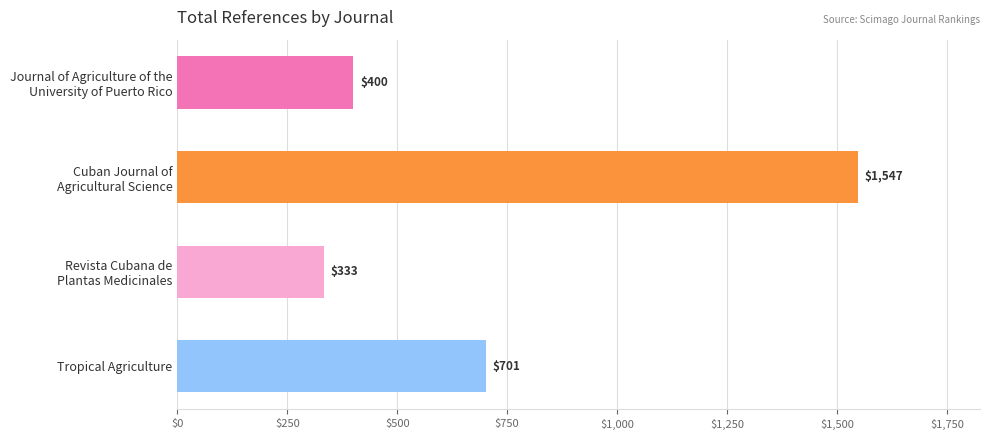

The chart shows a value of 701 at Tropical Agriculture. True or false?

True